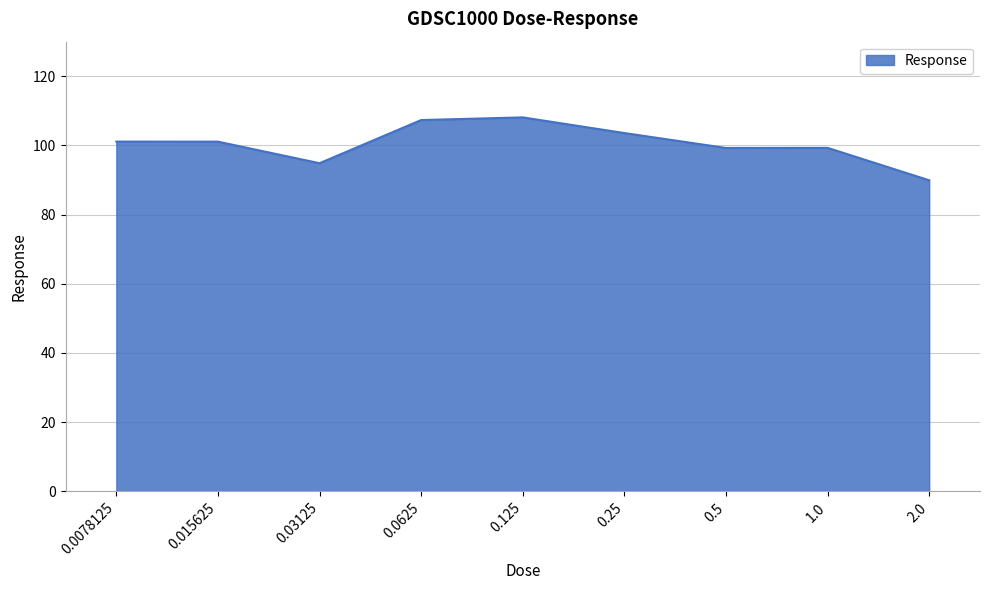

At which category does the data reach its first local valley?

0.03125